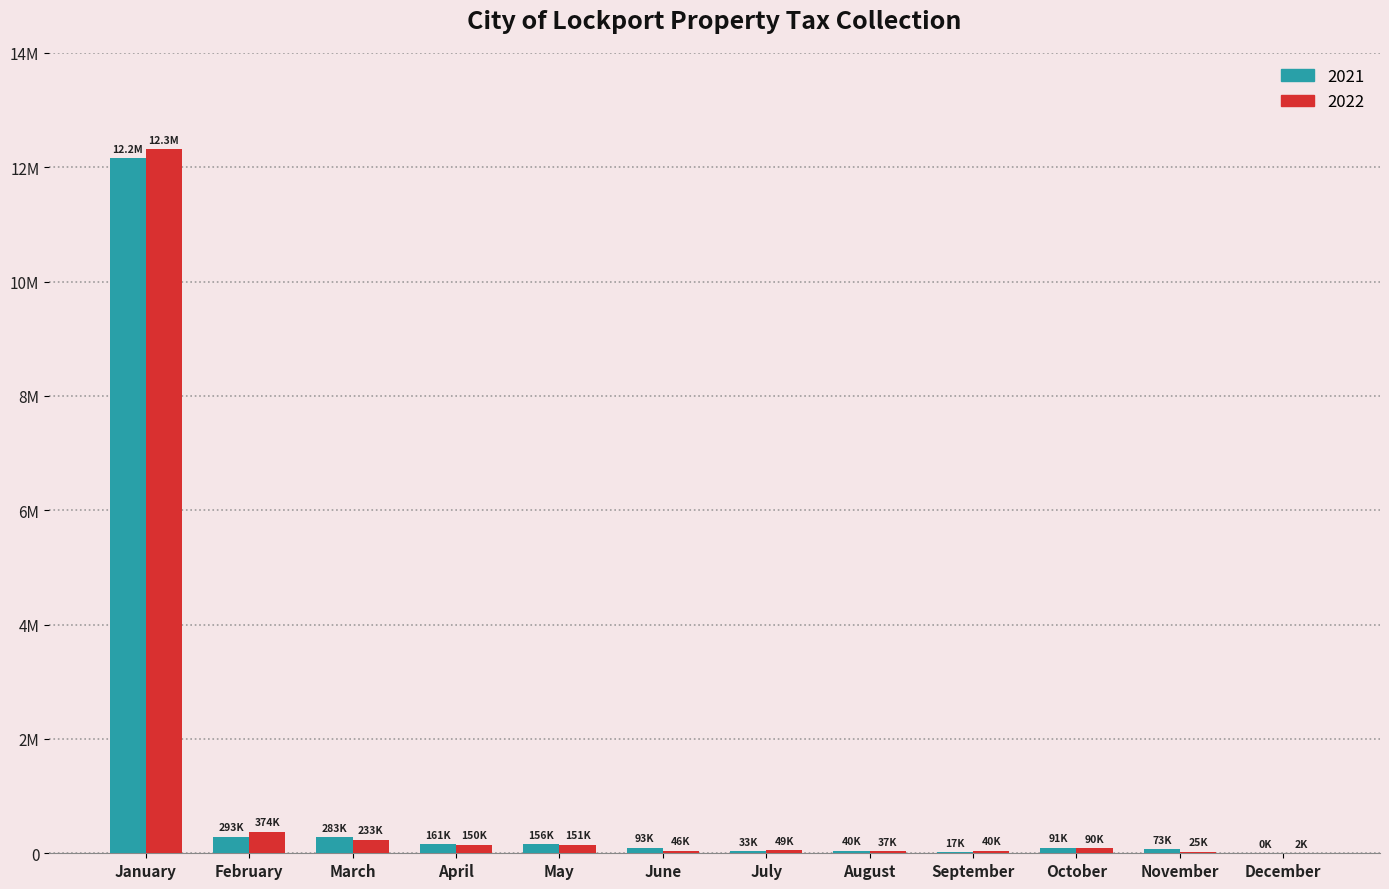

True or false: 2022 has a value of 12318225.7 at January.

True